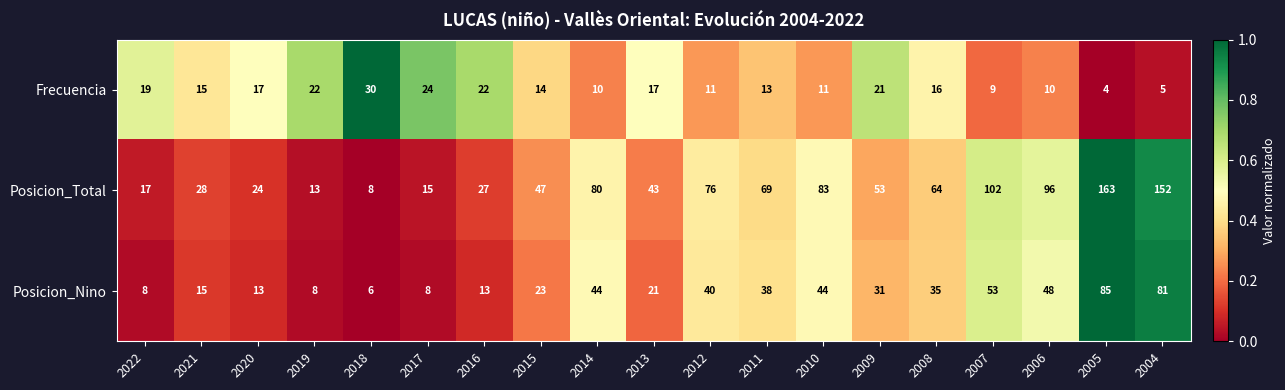

Read the Posicion_Nino value at 2004, to the nearest 10.

80